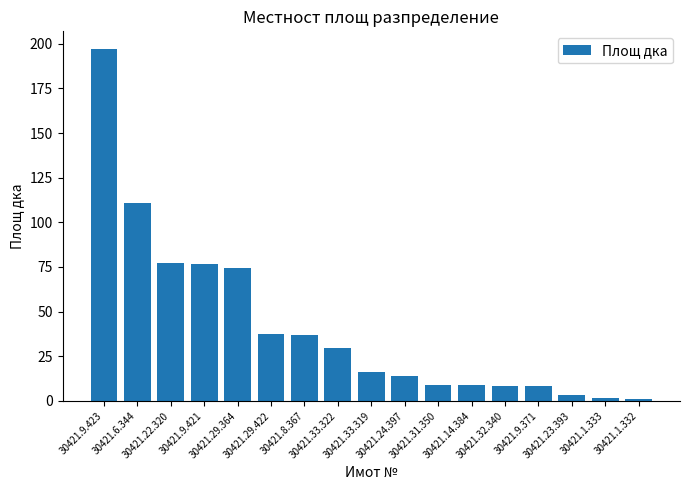

What is the sum of the values at 30421.33.319 and 30421.32.340?

24.9